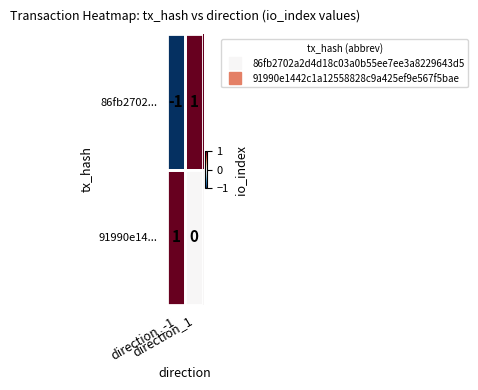

Which series has the widest spread of values?

86fb2702...